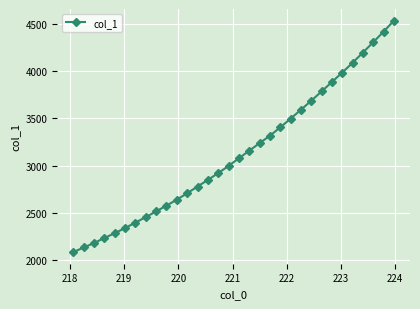

What is the smallest value displayed?

2082.4